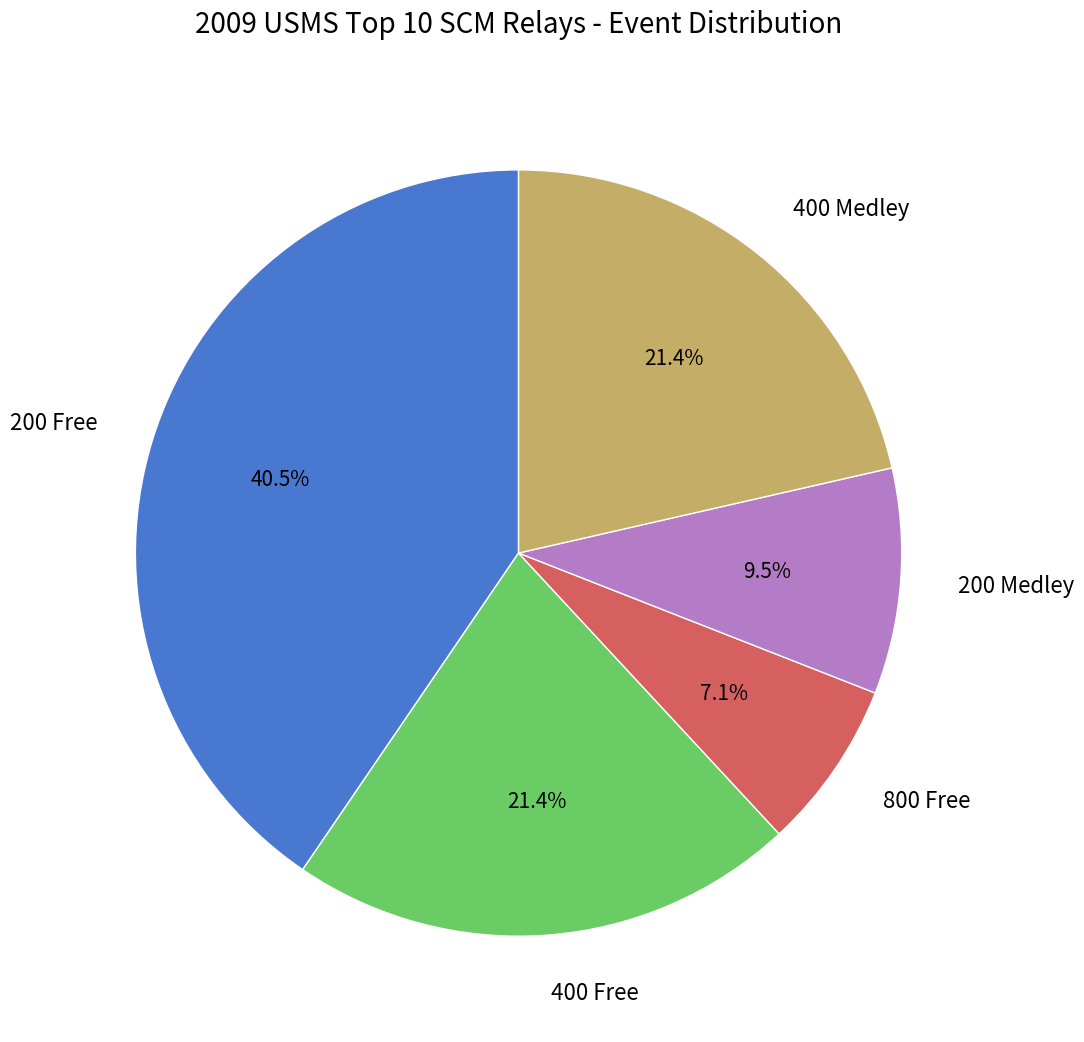

The 800 Free slice represents 1% of the pie. True or false?

False